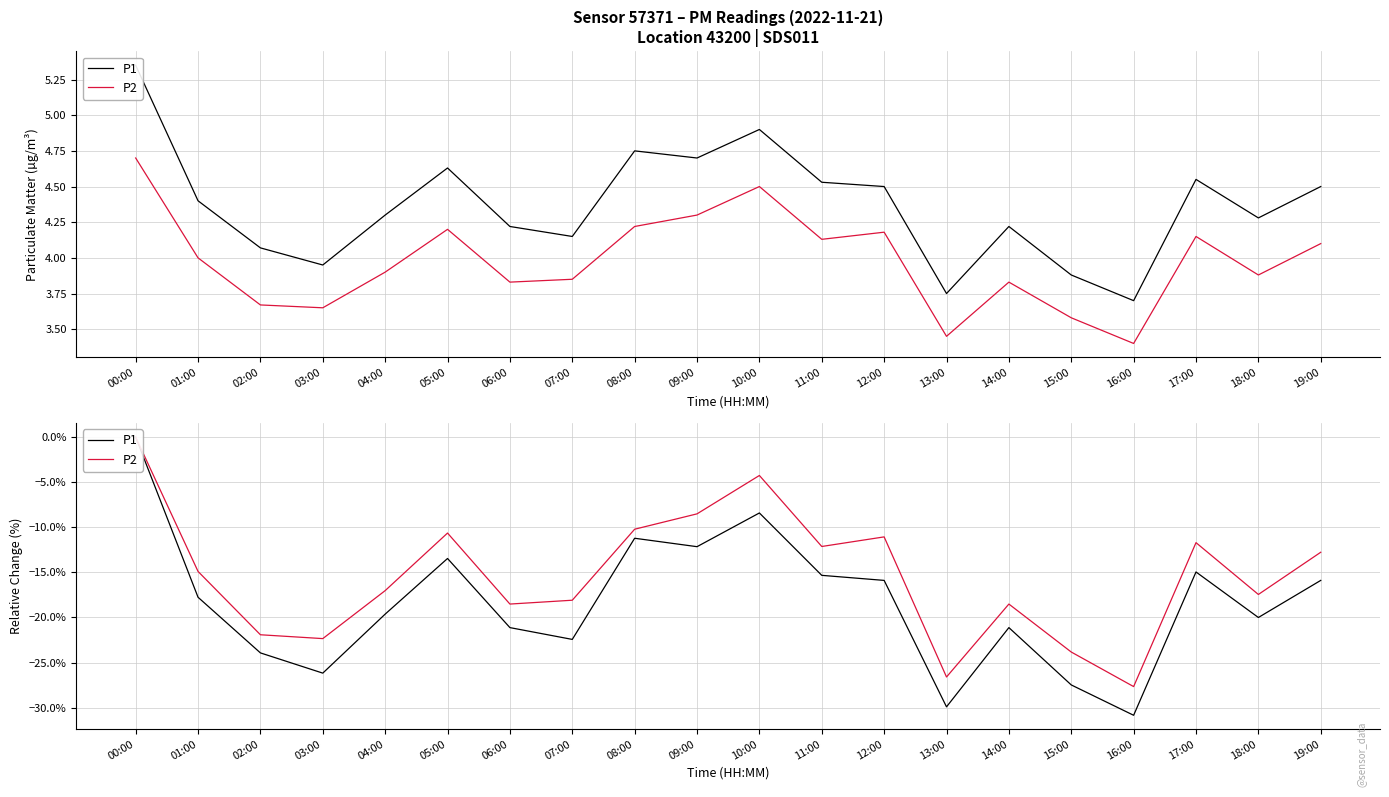

Is the value of P2 at 16:00 greater than the value of P1 at 10:00?

No